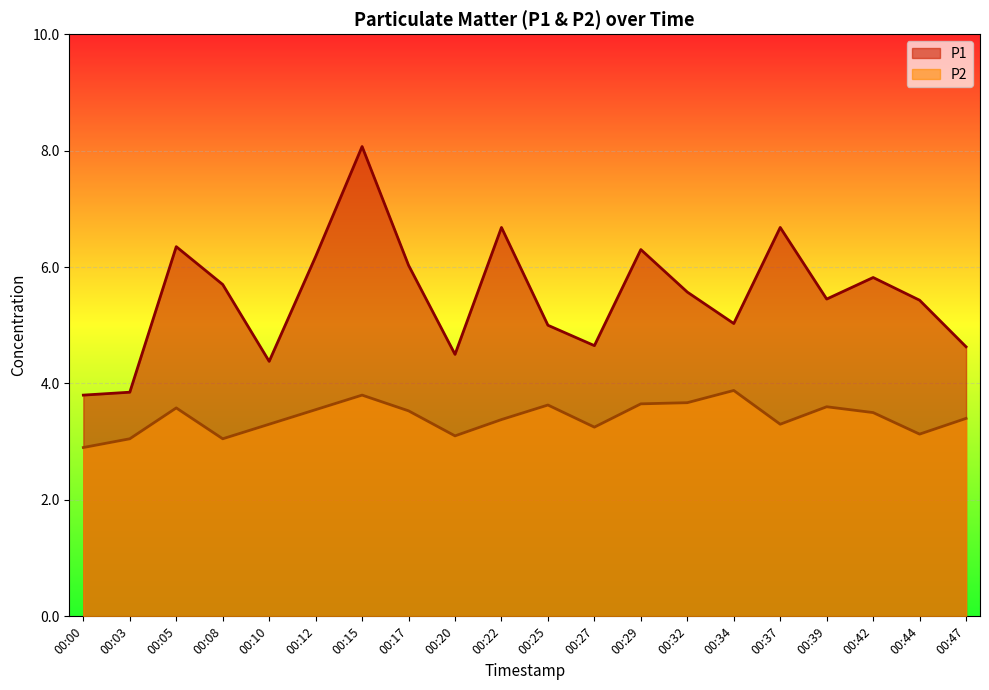

Which label corresponds to the smallest value in the chart?

00:00